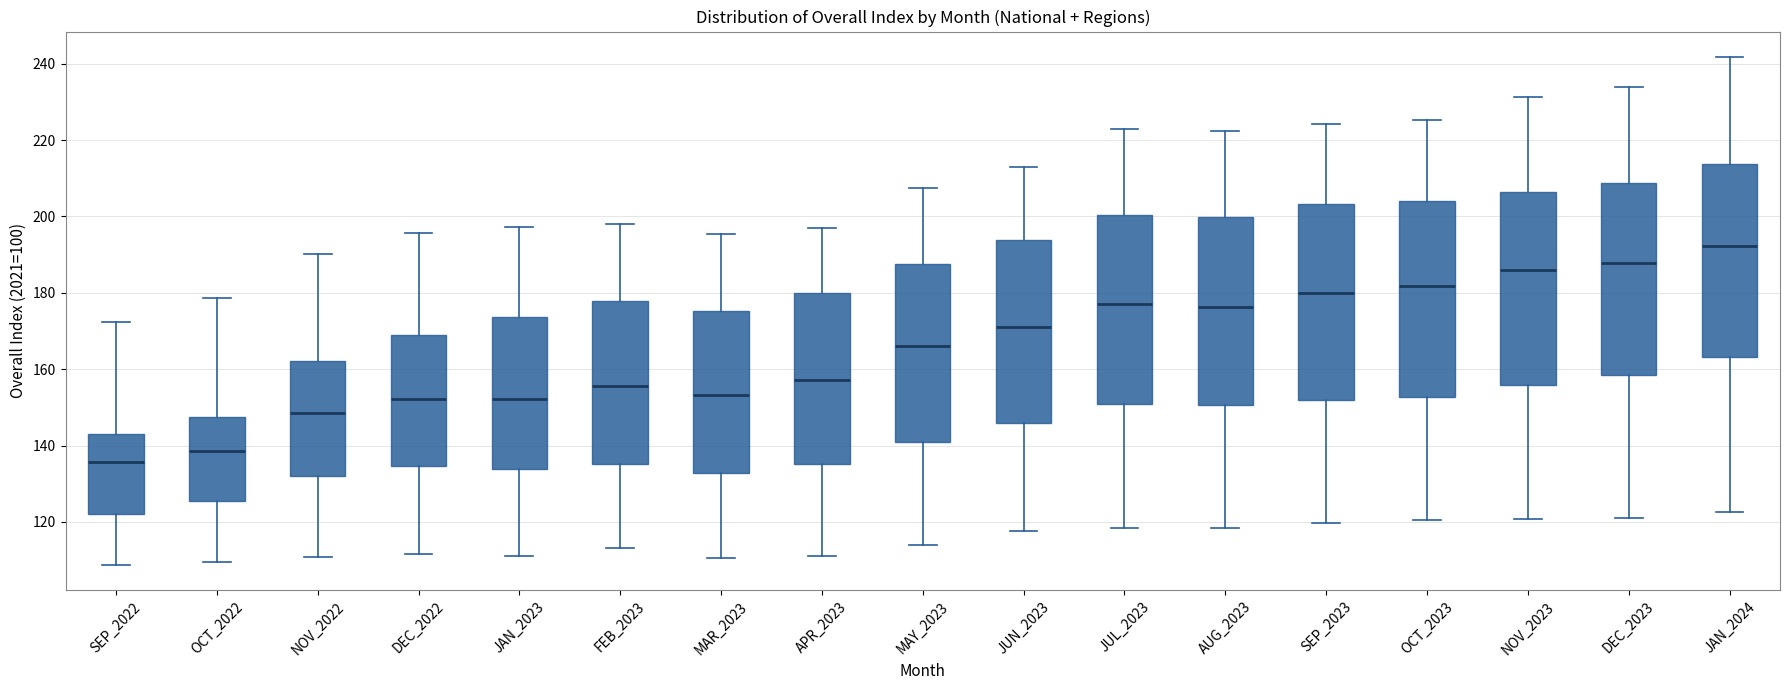

Reading left to right, read every box against the y-axis: the position of its median line, the range the box covers, and the ends of its whiskers. The values are not printed on the chart, so give them approximately, as read against the axis.

SEP_2022: median 136, box 122 to 142, whiskers 108 to 172
OCT_2022: median 138, box 126 to 148, whiskers 110 to 178
NOV_2022: median 148, box 132 to 162, whiskers 110 to 190
DEC_2022: median 152, box 134 to 170, whiskers 112 to 196
JAN_2023: median 152, box 134 to 174, whiskers 112 to 198
FEB_2023: median 156, box 136 to 178, whiskers 114 to 198
MAR_2023: median 154, box 132 to 176, whiskers 110 to 196
APR_2023: median 158, box 136 to 180, whiskers 110 to 198
MAY_2023: median 166, box 140 to 188, whiskers 114 to 208
JUN_2023: median 170, box 146 to 194, whiskers 118 to 212
JUL_2023: median 178, box 150 to 200, whiskers 118 to 222
AUG_2023: median 176, box 150 to 200, whiskers 118 to 222
SEP_2023: median 180, box 152 to 204, whiskers 120 to 224
OCT_2023: median 182, box 152 to 204, whiskers 120 to 226
NOV_2023: median 186, box 156 to 206, whiskers 120 to 232
DEC_2023: median 188, box 158 to 208, whiskers 120 to 234
JAN_2024: median 192, box 164 to 214, whiskers 122 to 242